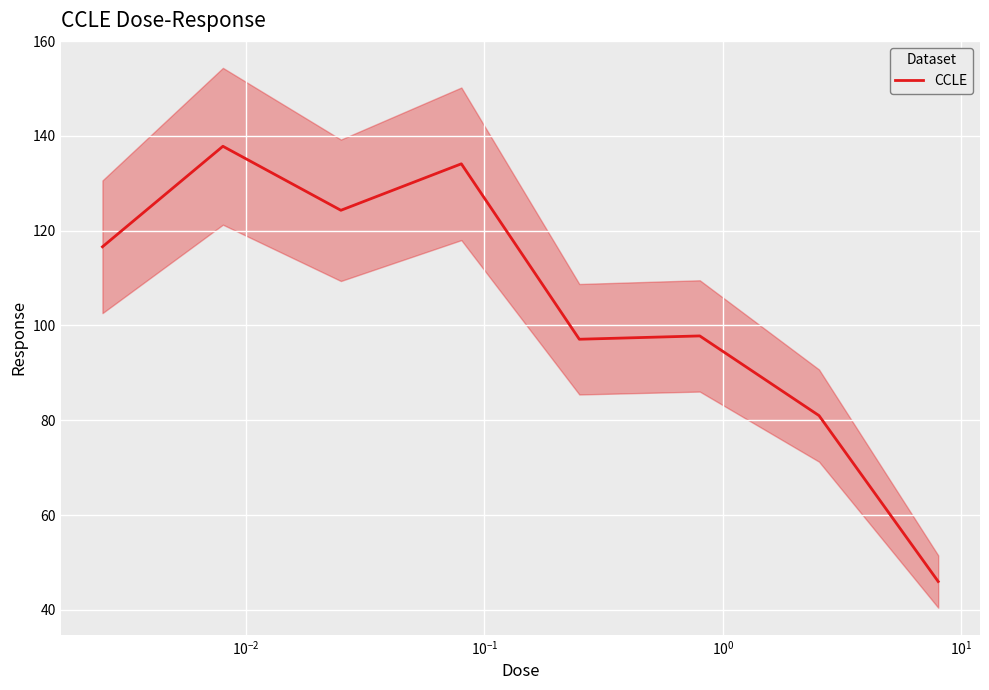

Does the chart display data point markers on the line(s)?

No